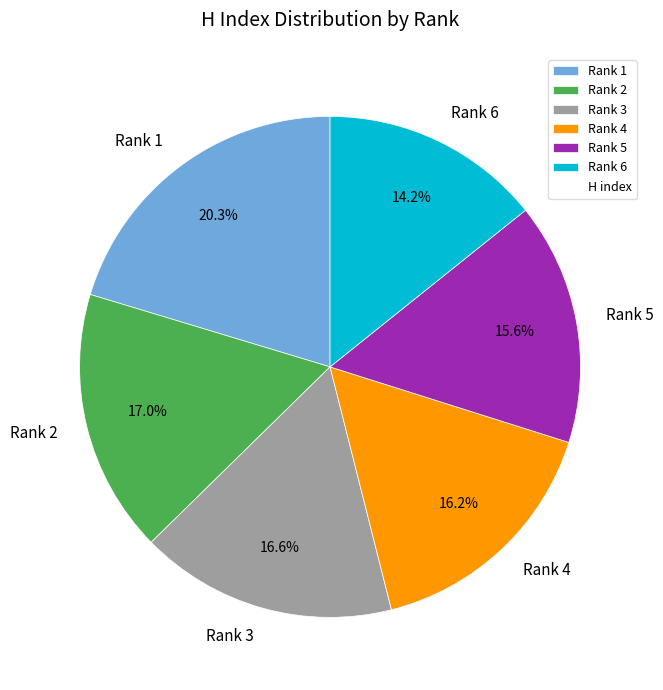

How many segments does this pie chart have?

6